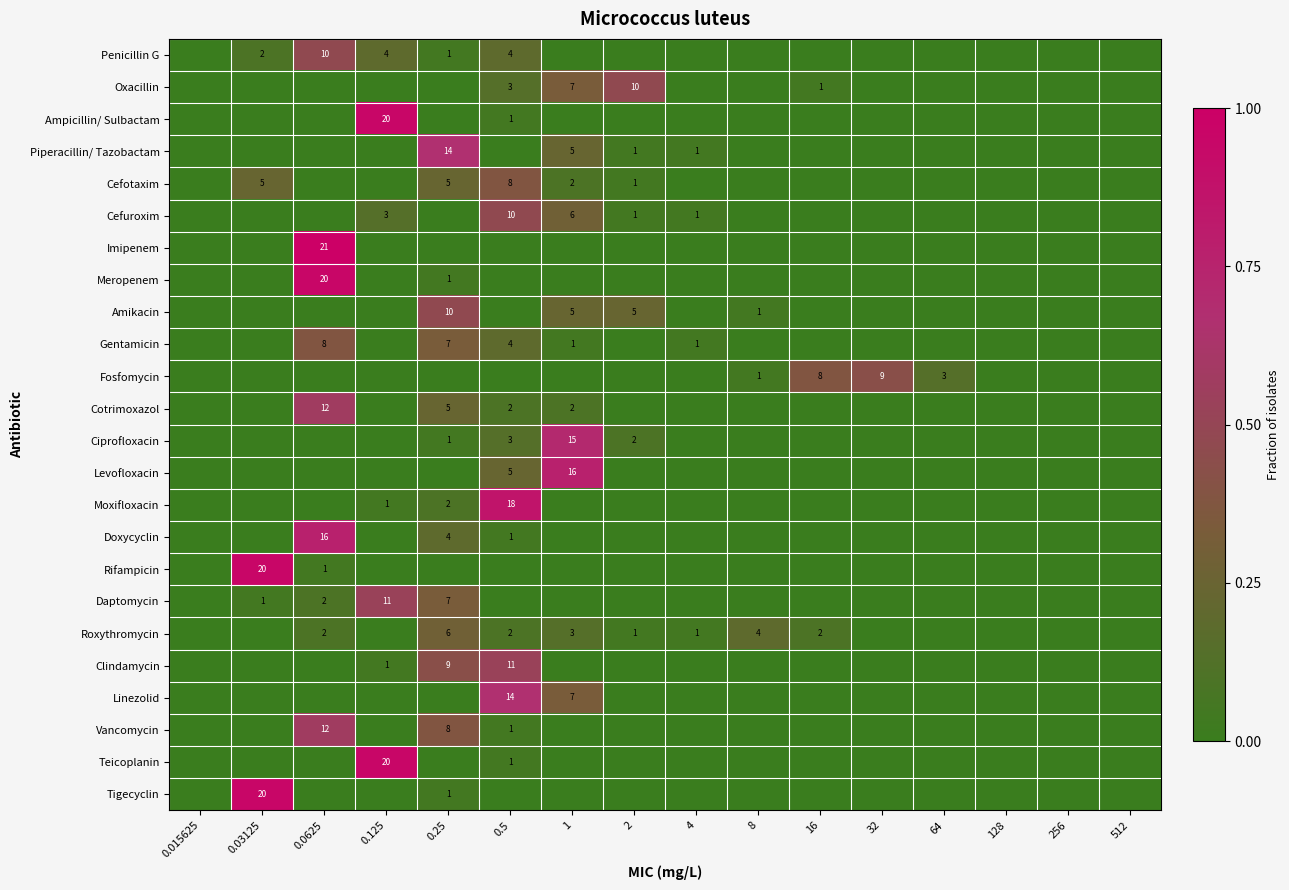

What is the greatest value displayed?

1.0